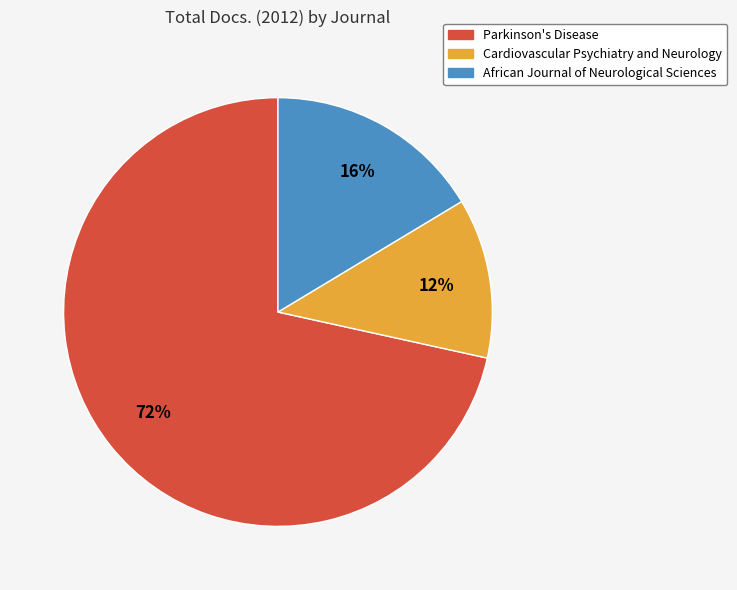

To the nearest percent, what percentage of the pie is Cardiovascular Psychiatry and Neurology?

12%